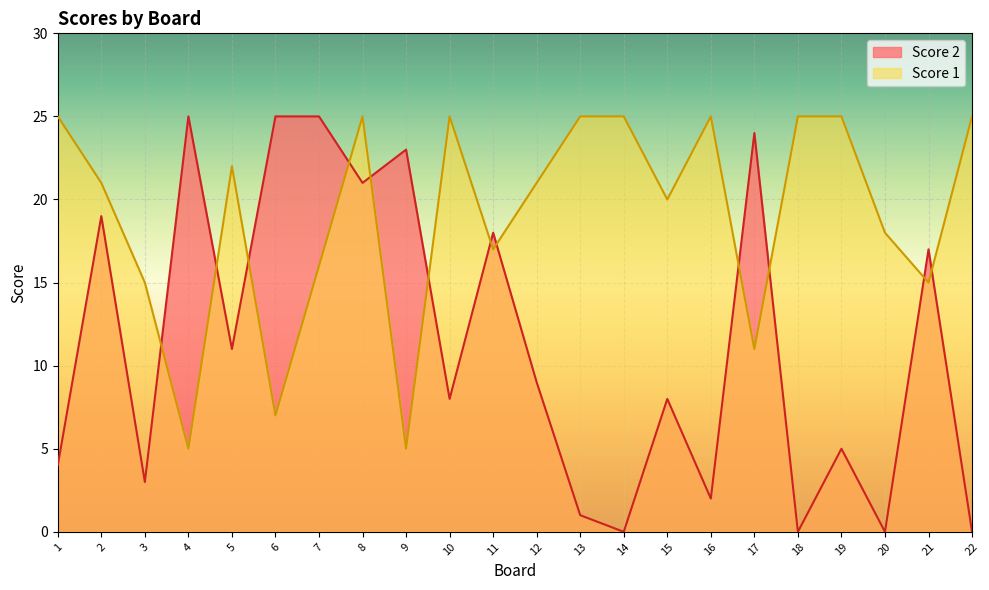

Between which two adjacent categories do Score 1 and Score 2 first intersect?

3 and 4